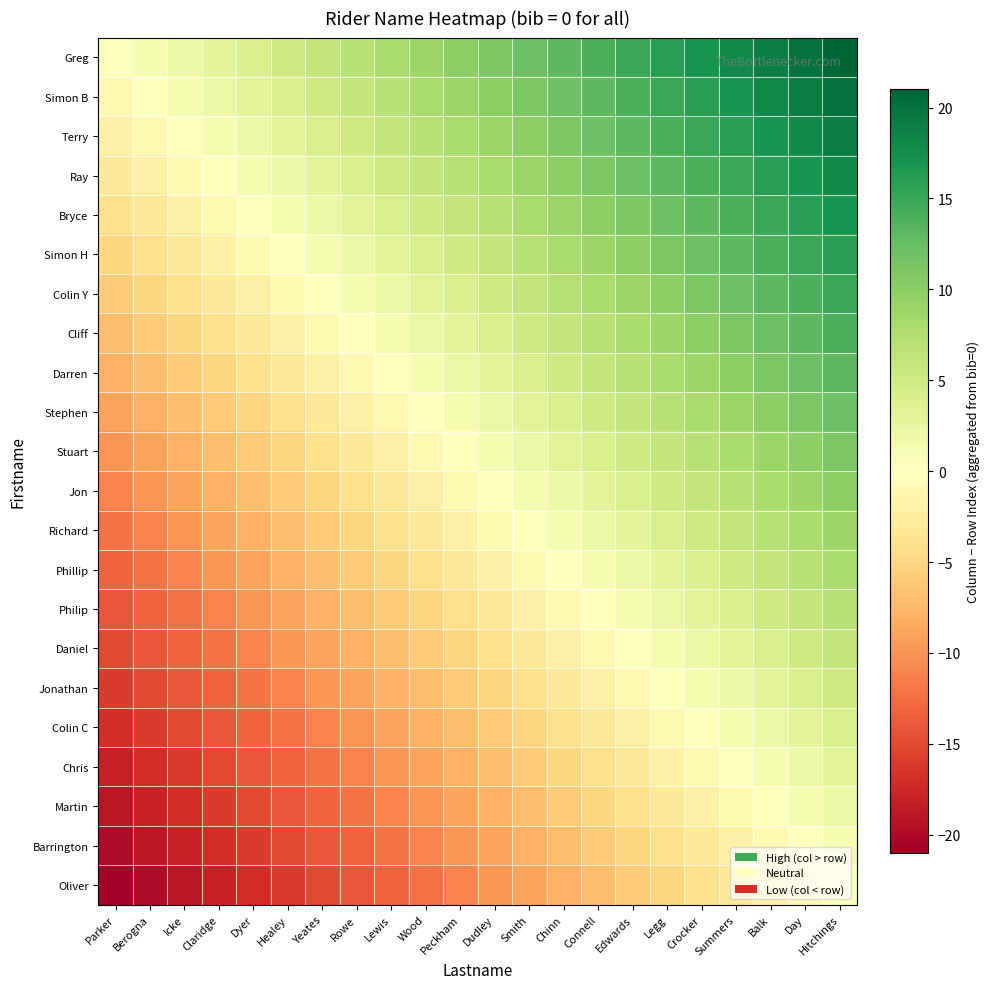

At which category is the sum across all series the highest?

Hitchings